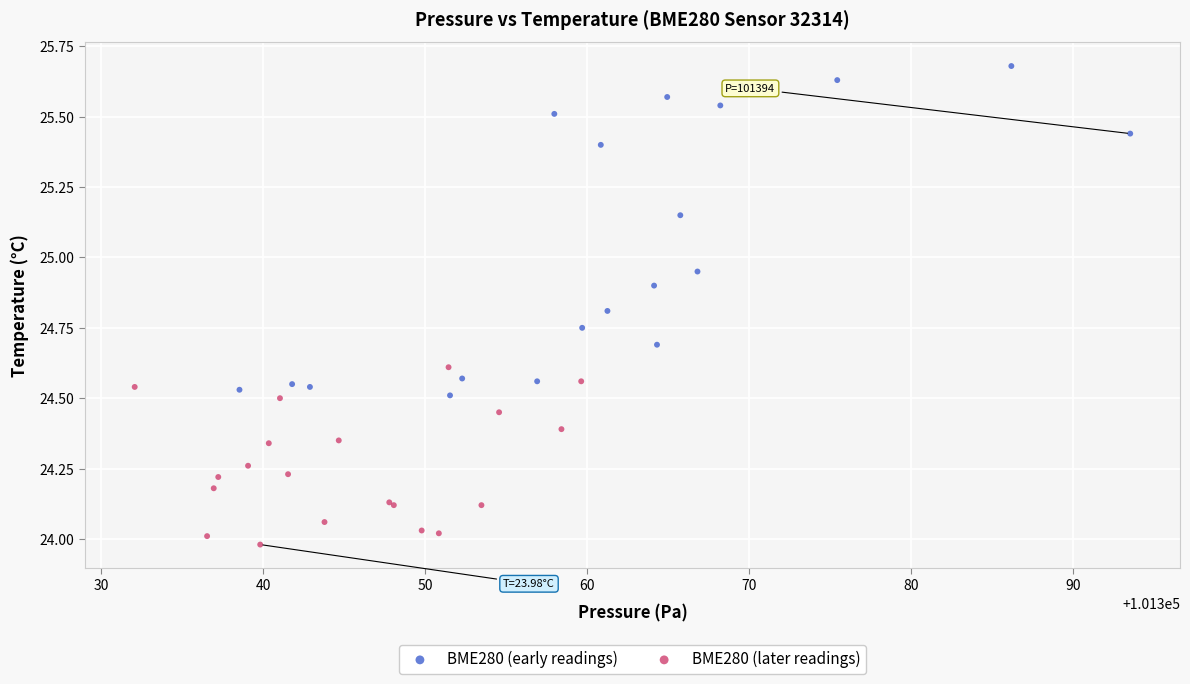

Which series has the widest spread of Y values?

BME280 (early readings)